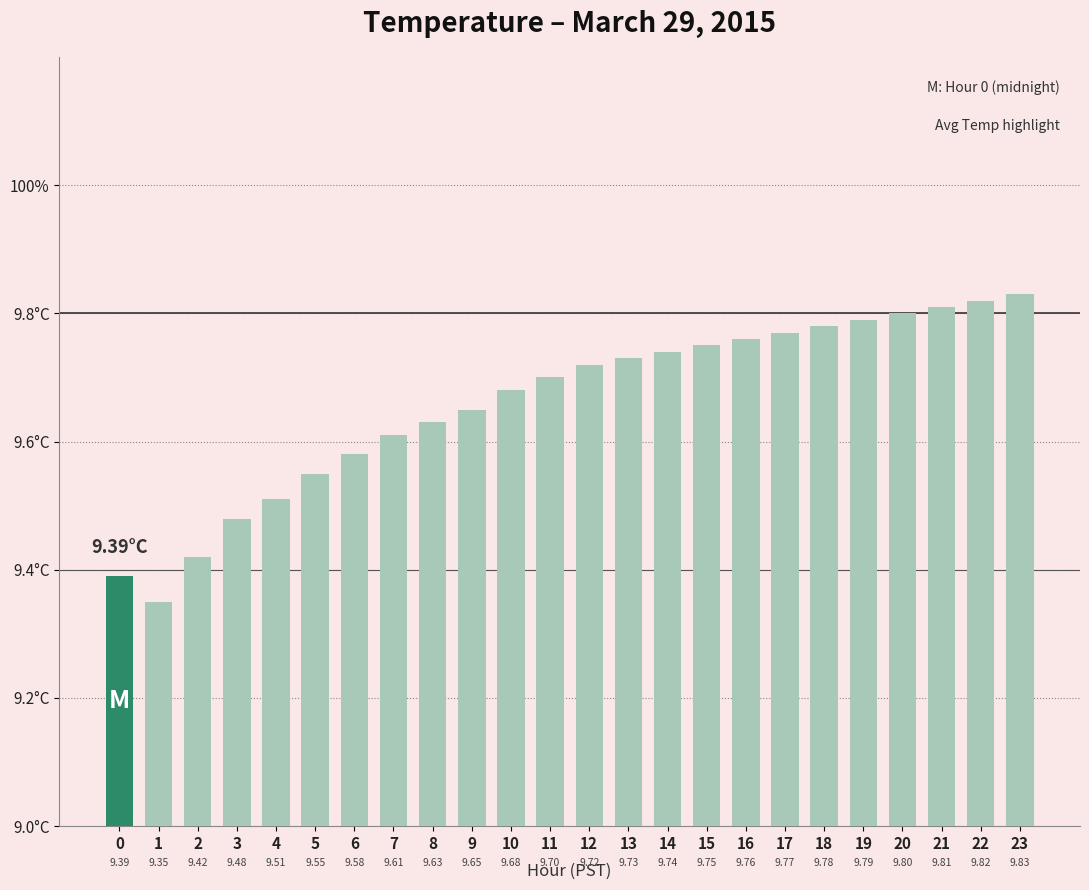

Does the chart contain any negative values?

No